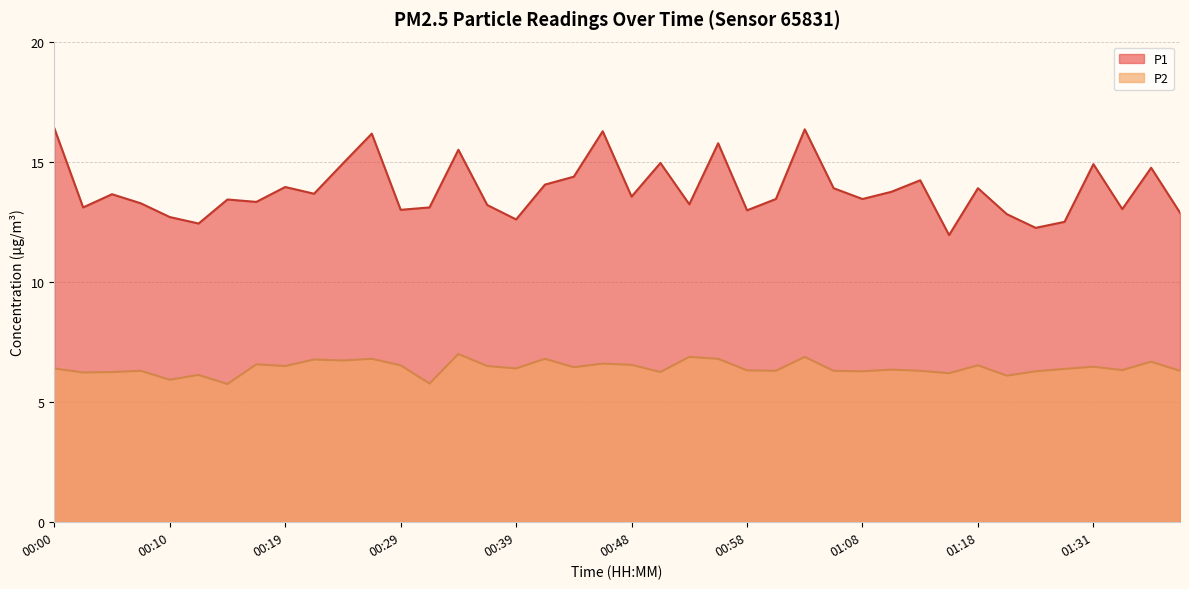

What is the maximum value shown in the chart?

16.4